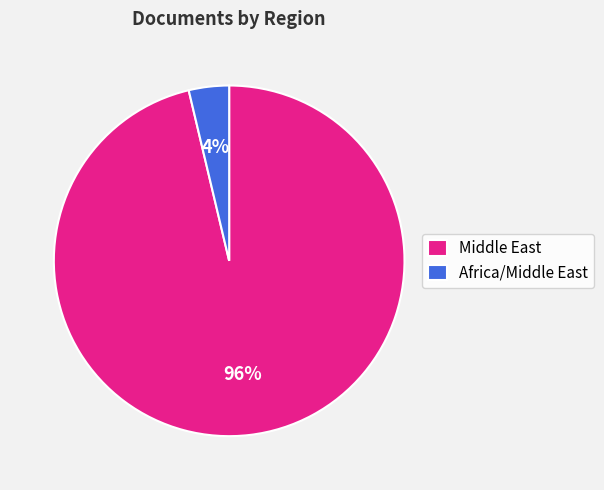

To the nearest percent, what is the average slice percentage?

50%